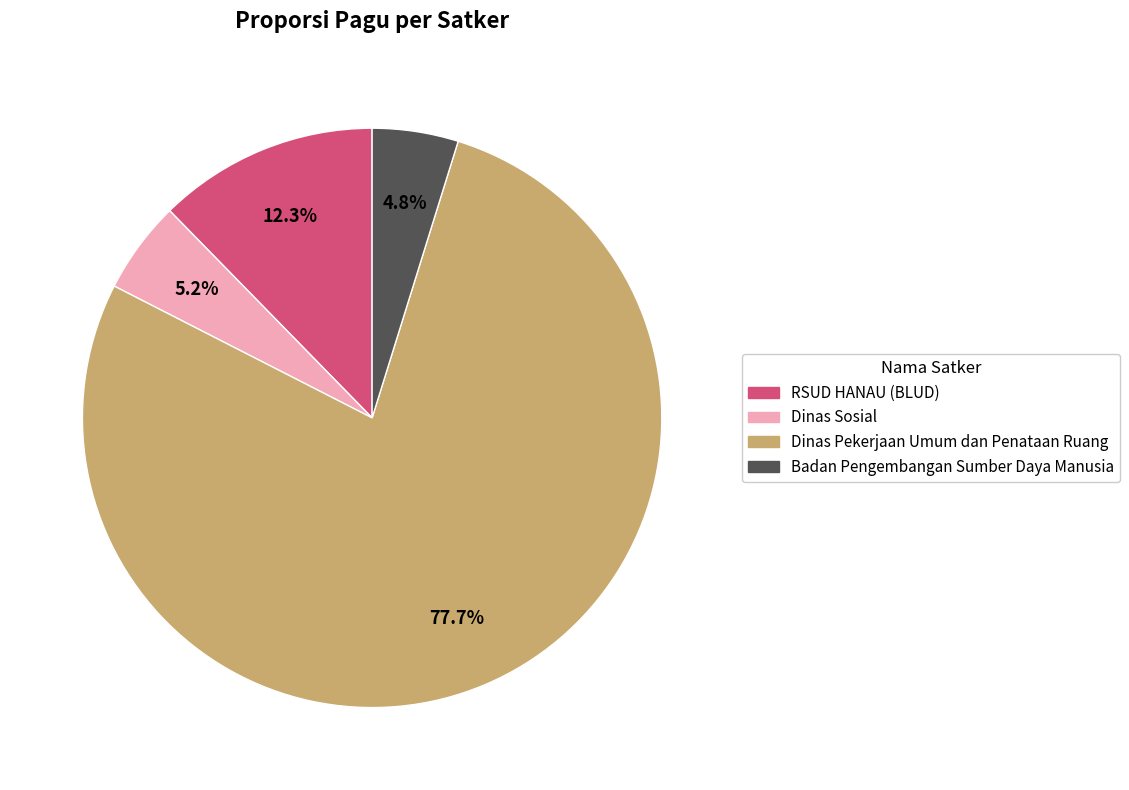

Count the number of slices in the pie.

4